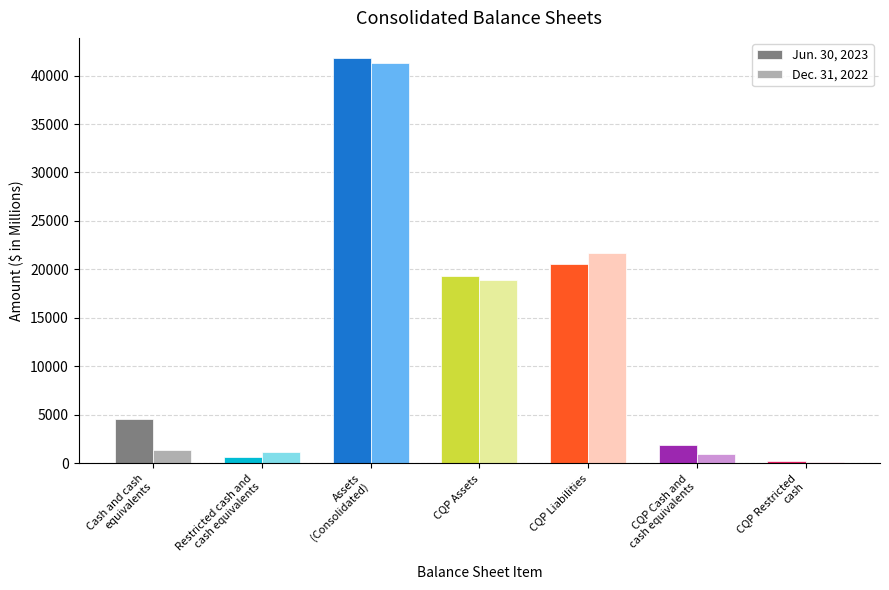

Which series has the widest spread of values?

Jun. 30, 2023